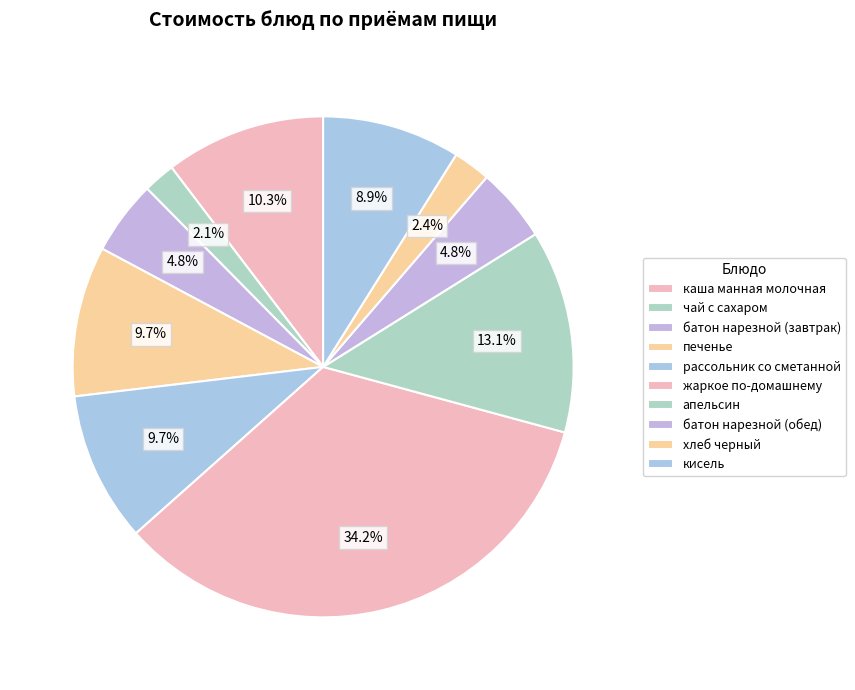

How many slices are in this pie chart?

10